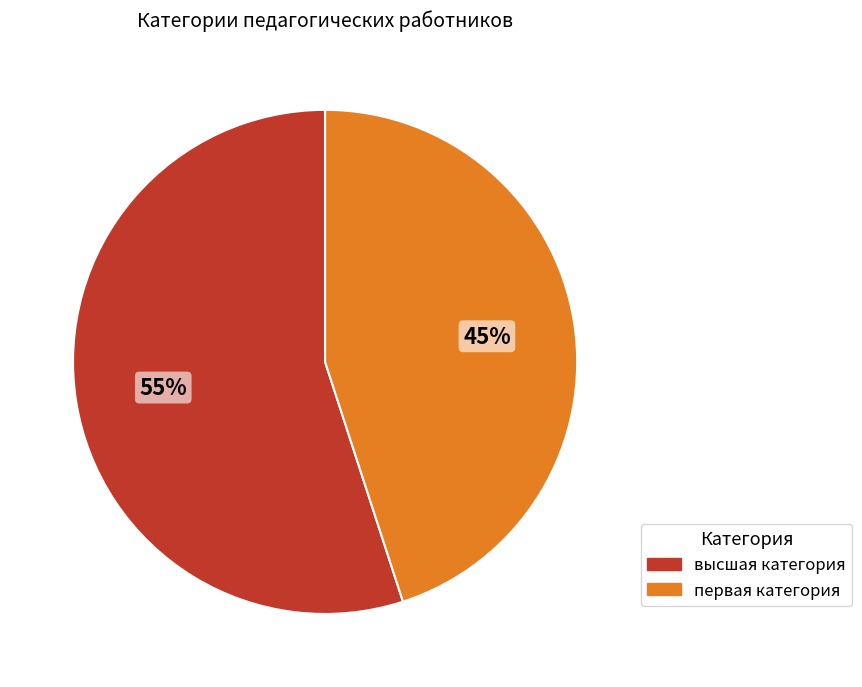

Count the number of slices in the pie.

2